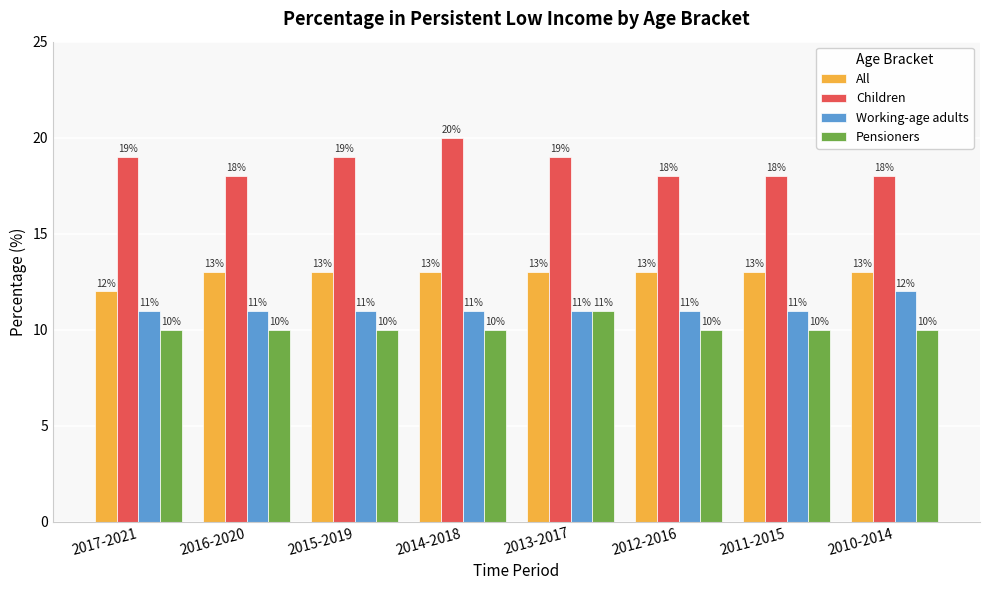

What is the total value across all series at 2014-2018?

54